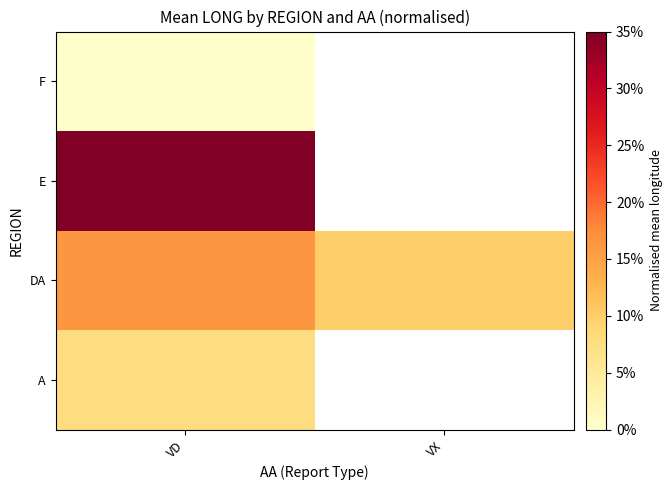

At how many categories does at least one series exceed 0?

2